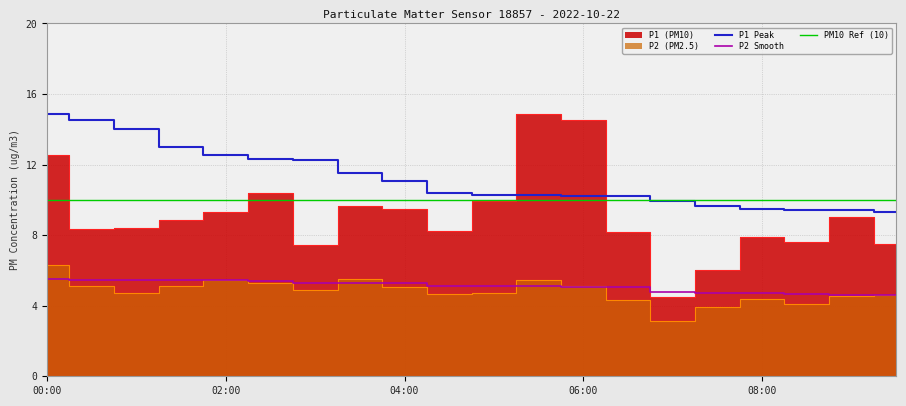

Reading left to right, transcribe all the data shown in this chart.

P1: 00:00=12.6	00:30=8.3	01:00=8.4	01:30=8.9	02:00=9.3	02:30=10.4	03:00=7.5	03:30=9.7	04:00=9.5	04:30=8.2	05:00=9.9	05:30=14.9	06:00=14.5	06:30=8.2	07:00=4.5	07:30=6.0	08:00=7.9	08:30=7.6	09:00=9.1	09:30=7.5
P2: 00:00=6.3	00:30=5.1	01:00=4.7	01:30=5.1	02:00=5.5	02:30=5.3	03:00=4.9	03:30=5.5	04:00=5.0	04:30=4.7	05:00=4.7	05:30=5.5	06:00=5.1	06:30=4.3	07:00=3.1	07:30=4.0	08:00=4.4	08:30=4.1	09:00=4.5	09:30=4.6
P1_peak: 00:00=14.9	00:30=14.5	01:00=14.0	01:30=13.0	02:00=12.6	02:30=12.3	03:00=12.3	03:30=11.6	04:00=11.1	04:30=10.4	05:00=10.3	05:30=10.3	06:00=10.2	06:30=10.2	07:00=9.9	07:30=9.7	08:00=9.5	08:30=9.4	09:00=9.4	09:30=9.3
P2_smooth: 00:00=5.5	00:30=5.5	01:00=5.5	01:30=5.5	02:00=5.5	02:30=5.4	03:00=5.3	03:30=5.3	04:00=5.3	04:30=5.1	05:00=5.1	05:30=5.1	06:00=5.1	06:30=5.0	07:00=4.8	07:30=4.7	08:00=4.7	08:30=4.7	09:00=4.6	09:30=4.6